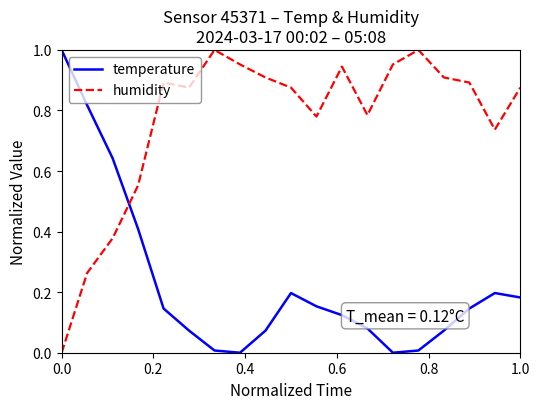

Which series has the largest total across all categories?

humidity